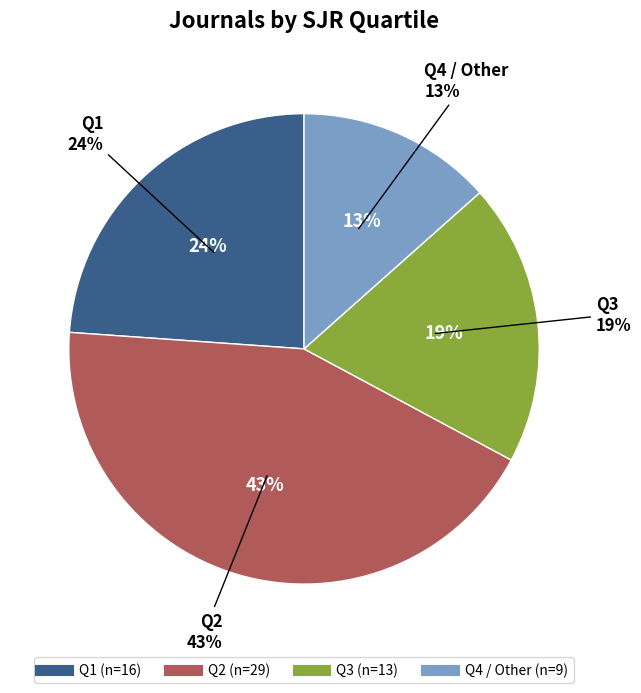

Which slice is the smallest?

Q4 / Other